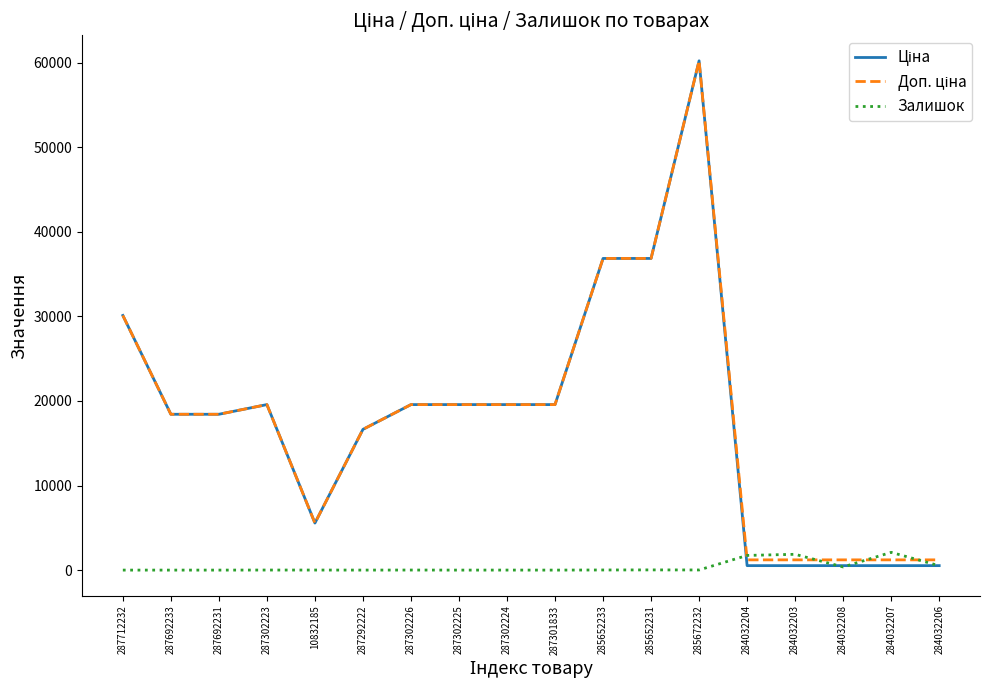

At which category is the sum across all series the highest?

285672232